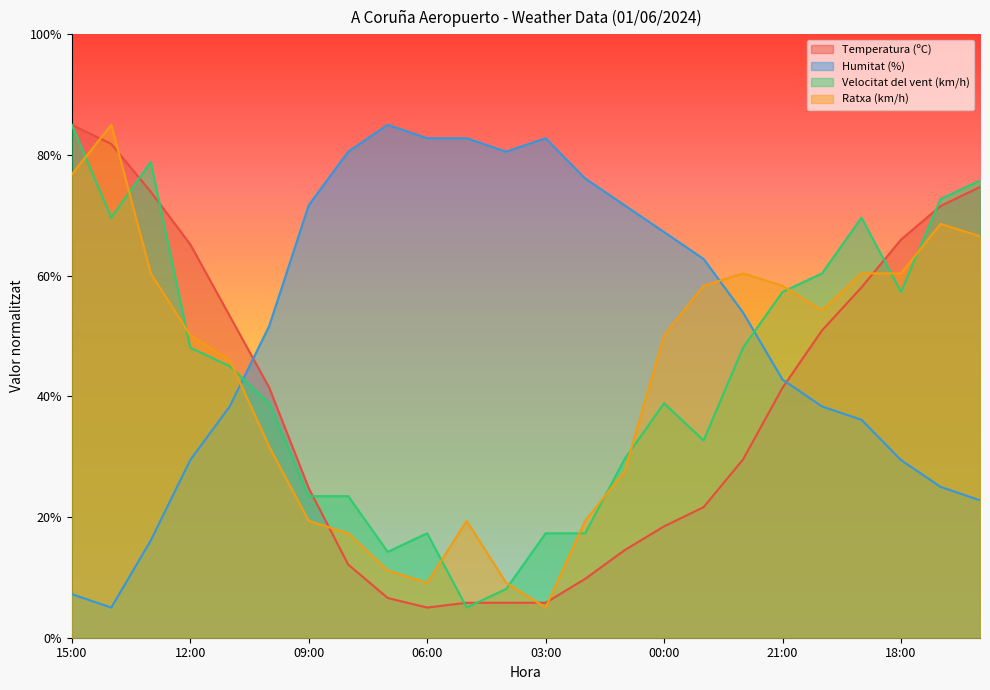

Reading right to left, what are all the values shown in this chart?

Temperatura (ºC): 16:00=74.7	17:00=71.5	18:00=66.0	19:00=58.1	20:00=50.9	21:00=41.4	22:00=29.6	23:00=21.6	00:00=18.5	01:00=14.5	02:00=9.8	03:00=5.8	04:00=5.8	05:00=5.8	06:00=5.0	07:00=6.6	08:00=12.1	09:00=24.8	10:00=41.4	11:00=53.3	12:00=65.2	13:00=73.9	14:00=81.8	15:00=85.0
Humitat (%): 16:00=22.8	17:00=25.0	18:00=29.4	19:00=36.1	20:00=38.3	21:00=42.8	22:00=53.9	23:00=62.8	00:00=67.2	01:00=71.7	02:00=76.1	03:00=82.8	04:00=80.6	05:00=82.8	06:00=82.8	07:00=85.0	08:00=80.6	09:00=71.7	10:00=51.7	11:00=38.3	12:00=29.4	13:00=16.1	14:00=5.0	15:00=7.2
Velocitat del vent (km/h): 16:00=75.8	17:00=72.7	18:00=57.3	19:00=69.6	20:00=60.4	21:00=57.3	22:00=48.1	23:00=32.7	00:00=38.8	01:00=29.6	02:00=17.3	03:00=17.3	04:00=8.1	05:00=5.0	06:00=17.3	07:00=14.2	08:00=23.5	09:00=23.5	10:00=38.8	11:00=45.0	12:00=48.1	13:00=78.8	14:00=69.6	15:00=85.0
Ratxa (km/h): 16:00=66.5	17:00=68.6	18:00=60.4	19:00=60.4	20:00=54.2	21:00=58.3	22:00=60.4	23:00=58.3	00:00=50.1	01:00=27.6	02:00=19.4	03:00=5.0	04:00=9.1	05:00=19.4	06:00=9.1	07:00=11.2	08:00=17.3	09:00=19.4	10:00=31.7	11:00=46.0	12:00=50.1	13:00=60.4	14:00=85.0	15:00=76.8